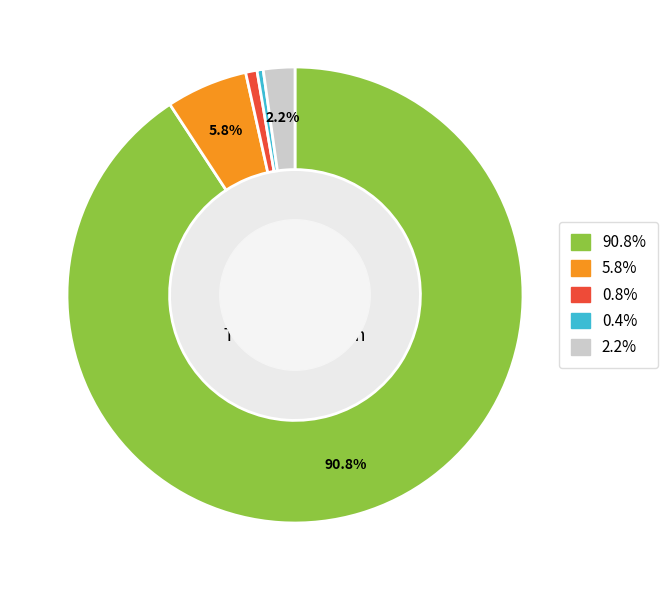

Is there a majority slice in this chart?

Yes